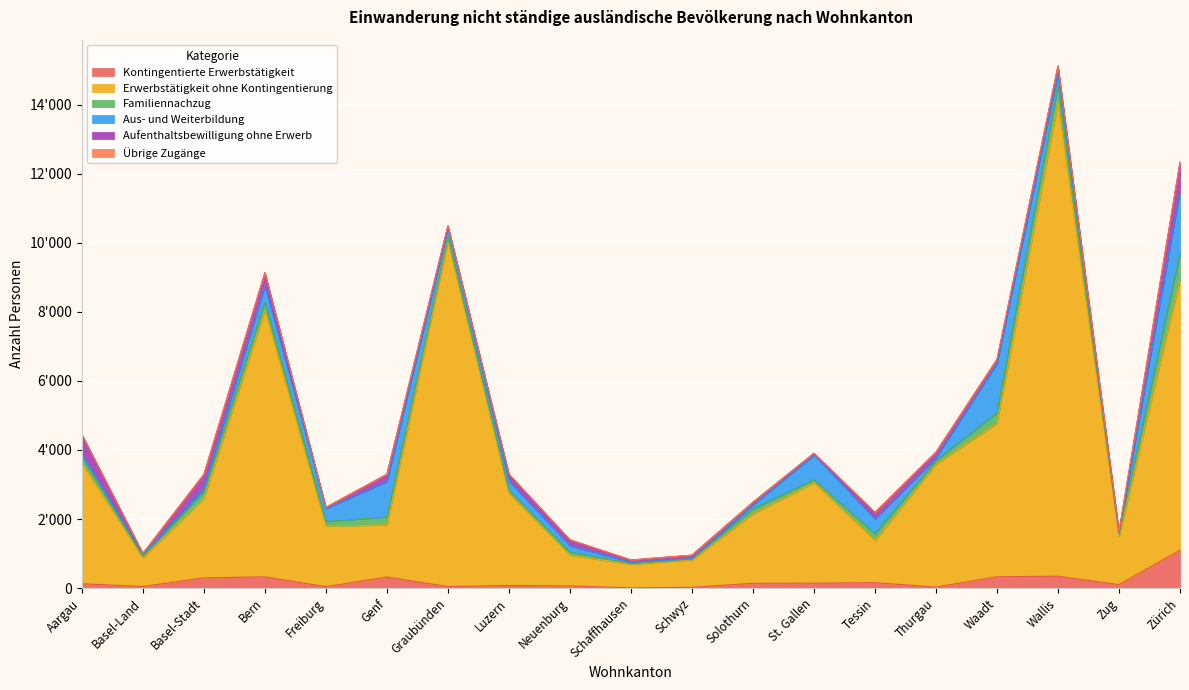

What are all the series names shown in the legend?

Kontingentierte Erwerbstätigkeit, Erwerbstätigkeit ohne Kontingentierung, Familiennachzug, Aus- und Weiterbildung, Aufenthaltsbewilligung ohne Erwerb, Übrige Zugänge